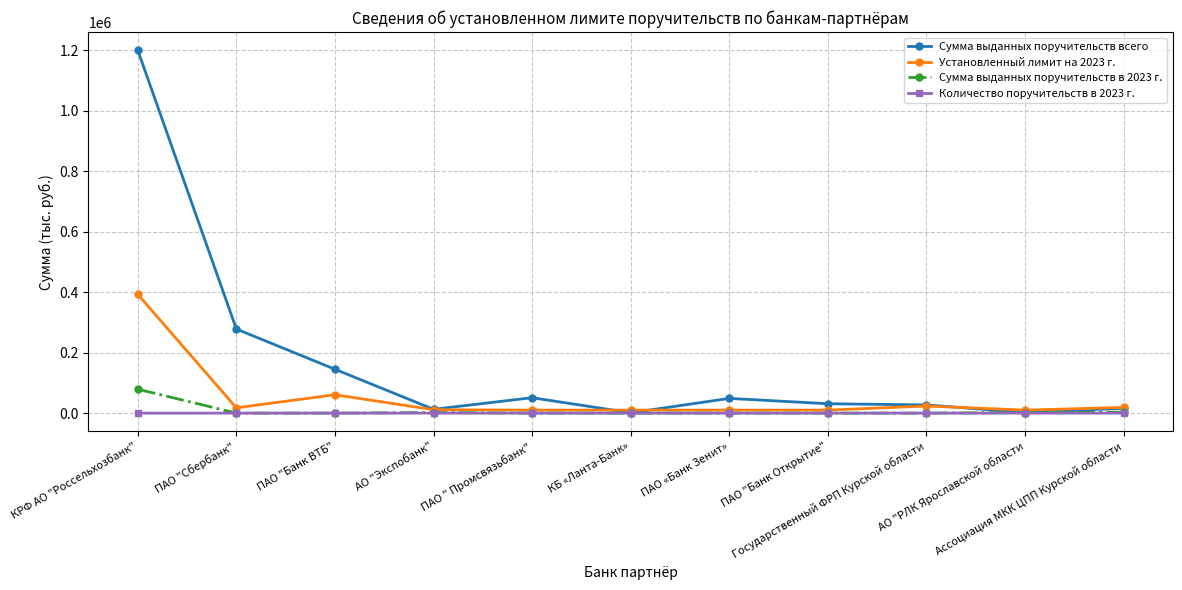

Which series has the widest spread of values?

Сумма выданных поручительств всего